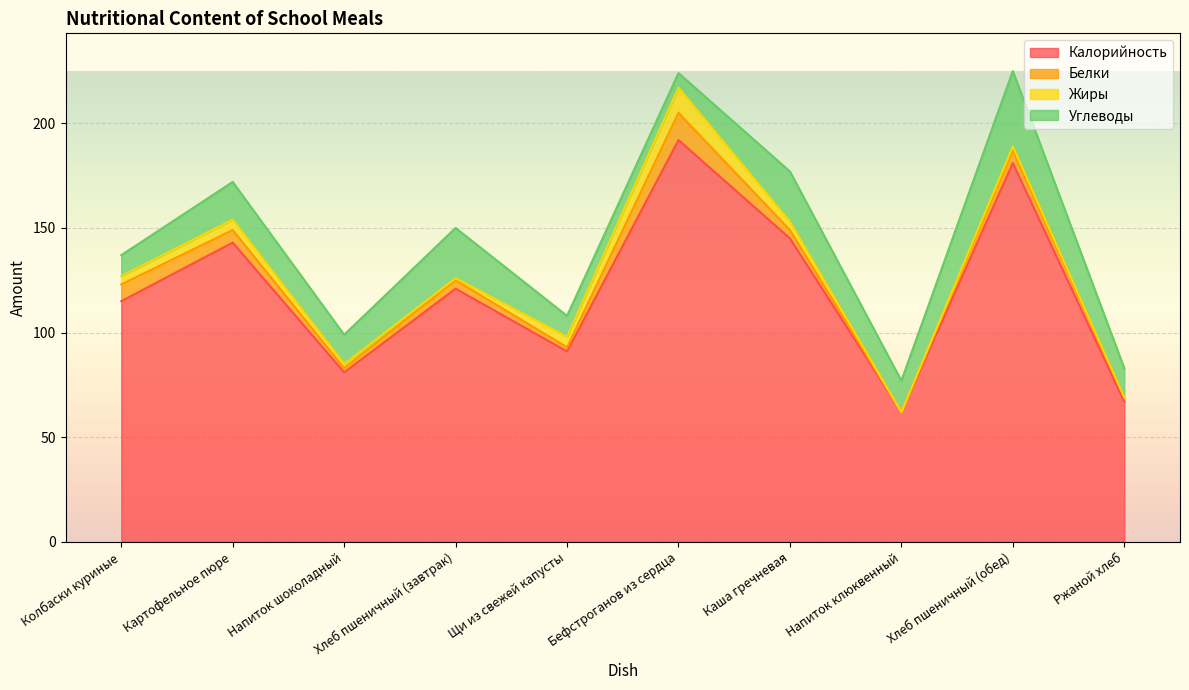

Does the chart display data point markers on the line(s)?

No